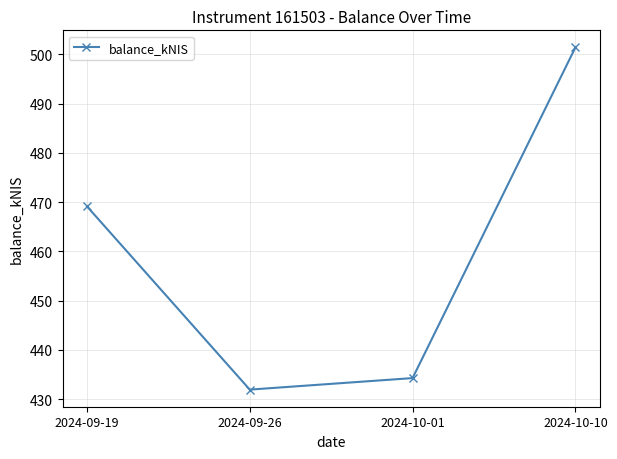

Where is the data nearest to the value 466?

2024-09-19